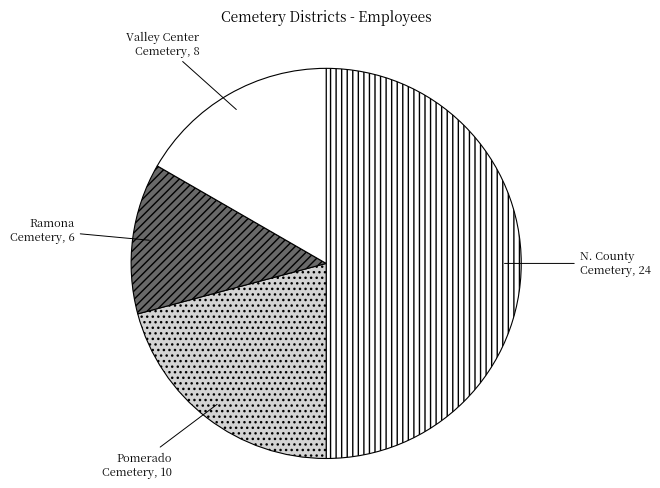

How many segments does this pie chart have?

4